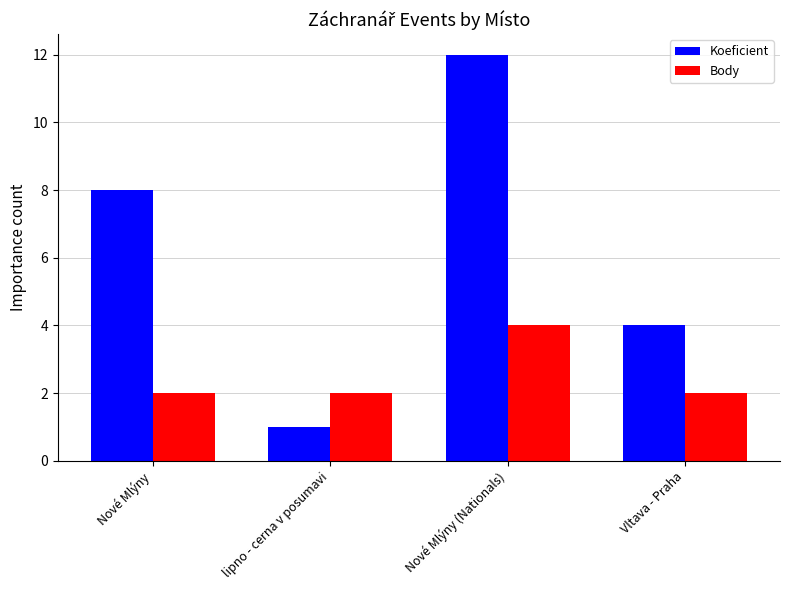

Rank the categories by Koeficient value from highest to lowest.

Nové Mlýny (Nationals), Nové Mlýny, Vltava - Praha, lipno - cerna v posumavi